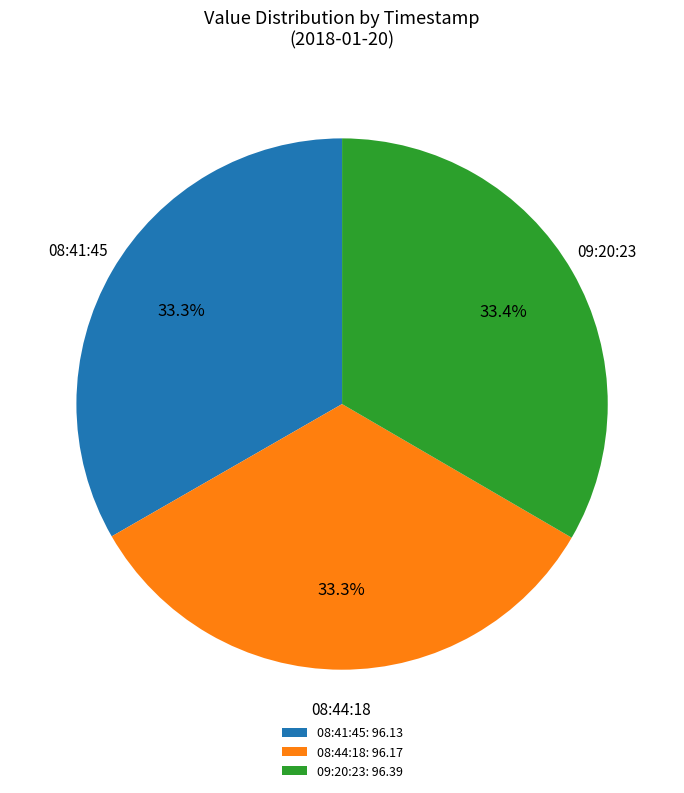

What percentage is NOT represented by 08:41:45: 96.13?

66.7%